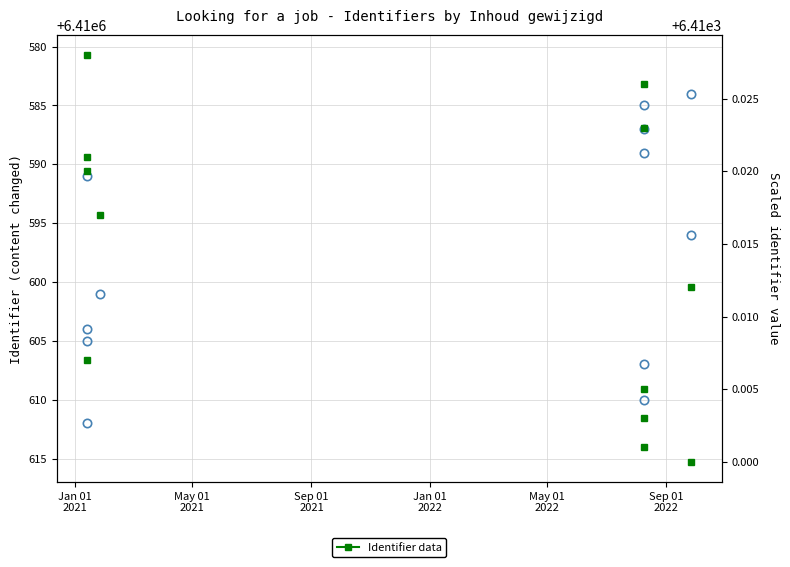

What is the average value of the Scaled Identifier series?

6410.0